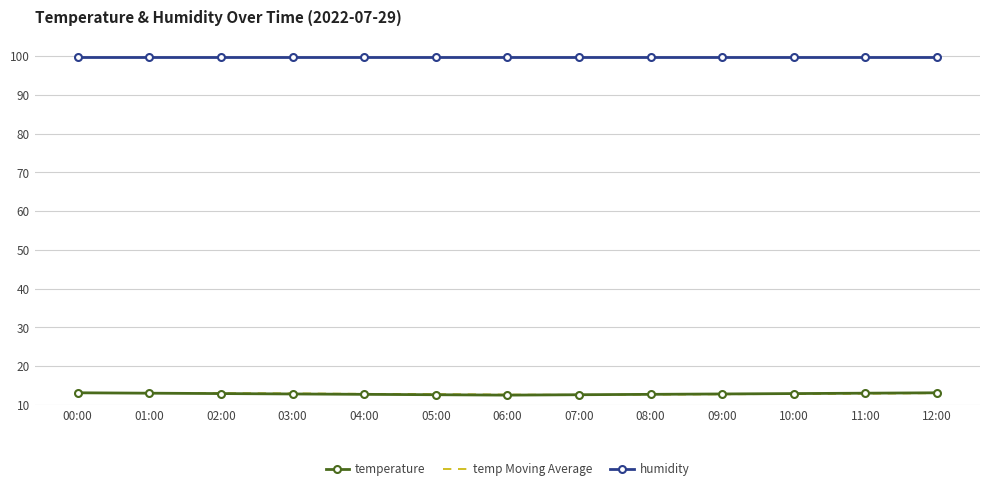

What is the smallest value displayed?

12.5